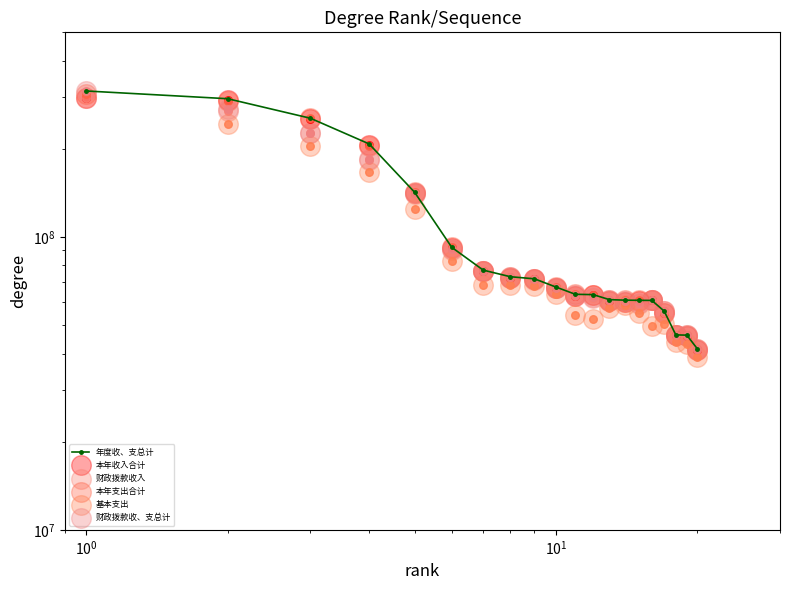

Is the value of 本年收入合计 at 13 greater than the value of 基本支出 at 15?

Yes